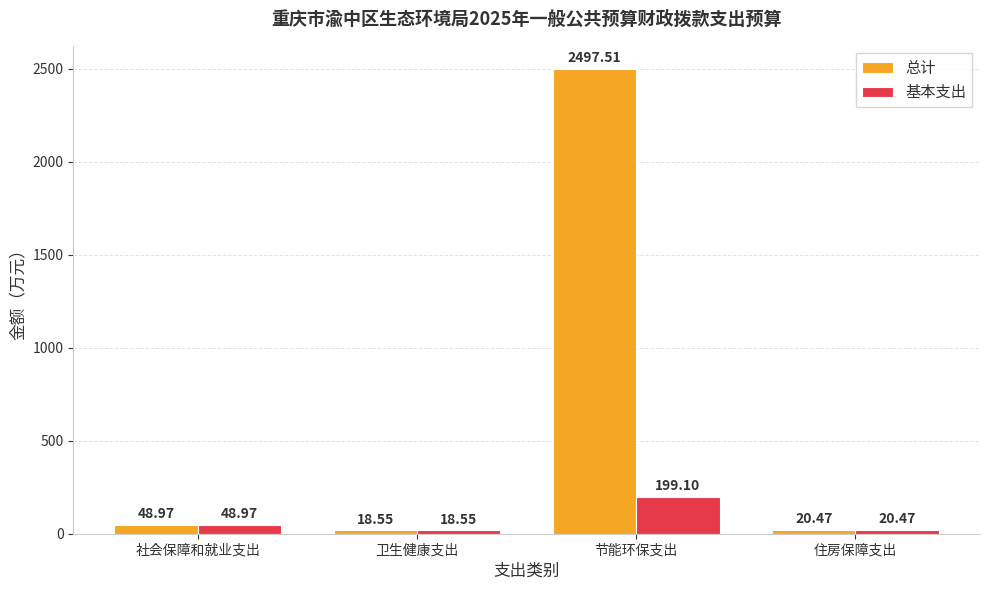

What is the value of the 基本支出 bar at the 1st from the left?

49.0